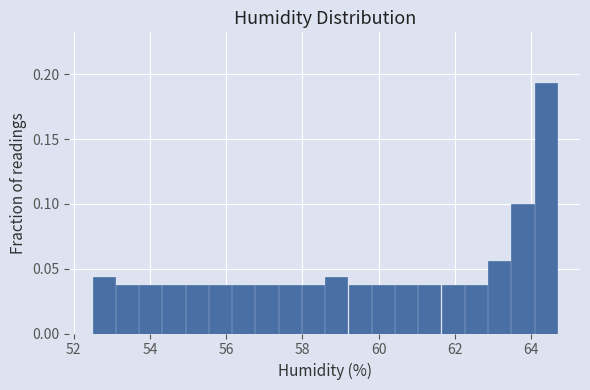

Read against the x-axis, roughly where is the centre of the tallest bar?

64.4